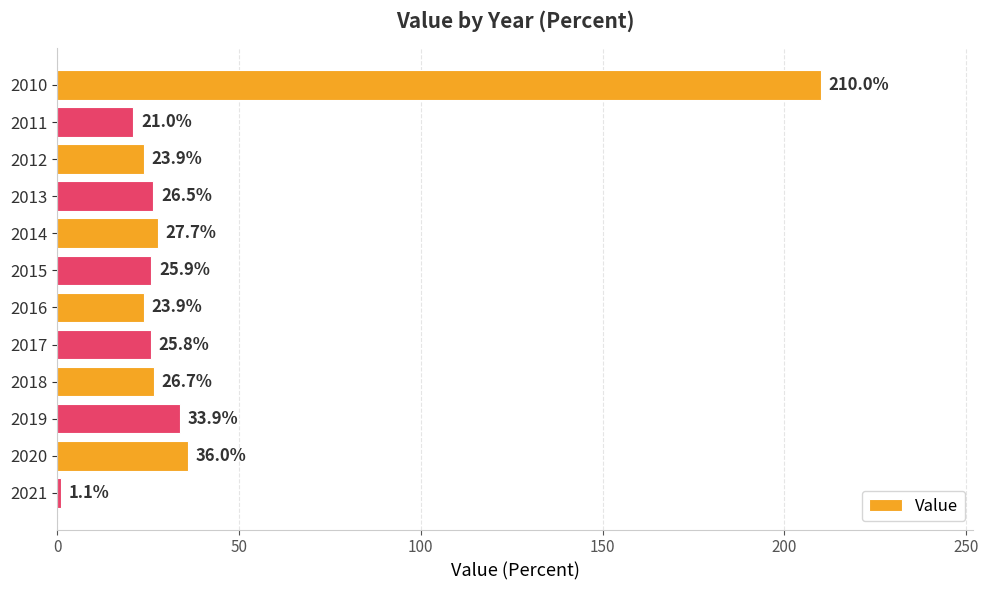

Reading top to bottom, transcribe all the data shown in this chart.

2010=210.0	2011=21.0	2012=23.9	2013=26.5	2014=27.7	2015=25.9	2016=23.9	2017=25.8	2018=26.7	2019=33.9	2020=36.0	2021=1.1